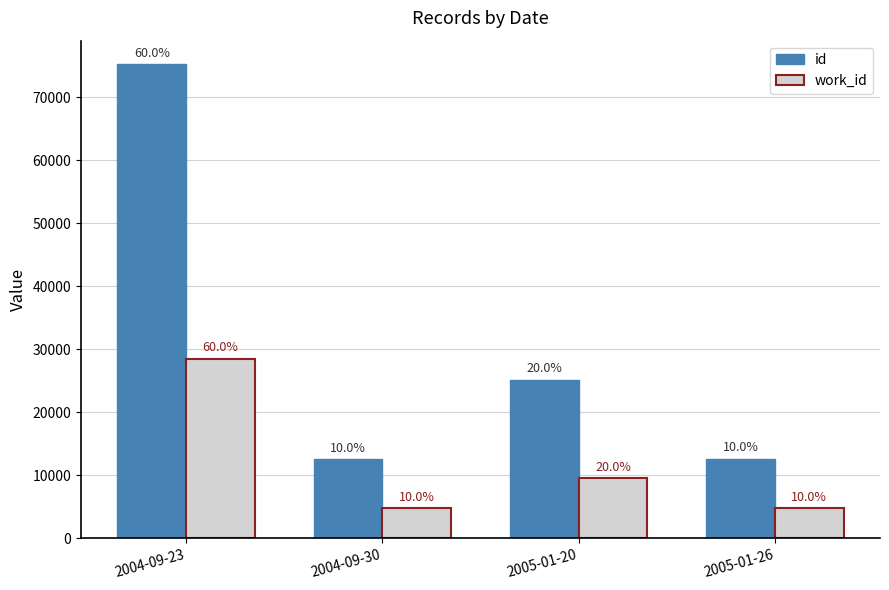

Reading left to right, what are all the values shown in this chart?

id: 75213	12539	25093	12551
work_id: 28470	4745	9486	4743